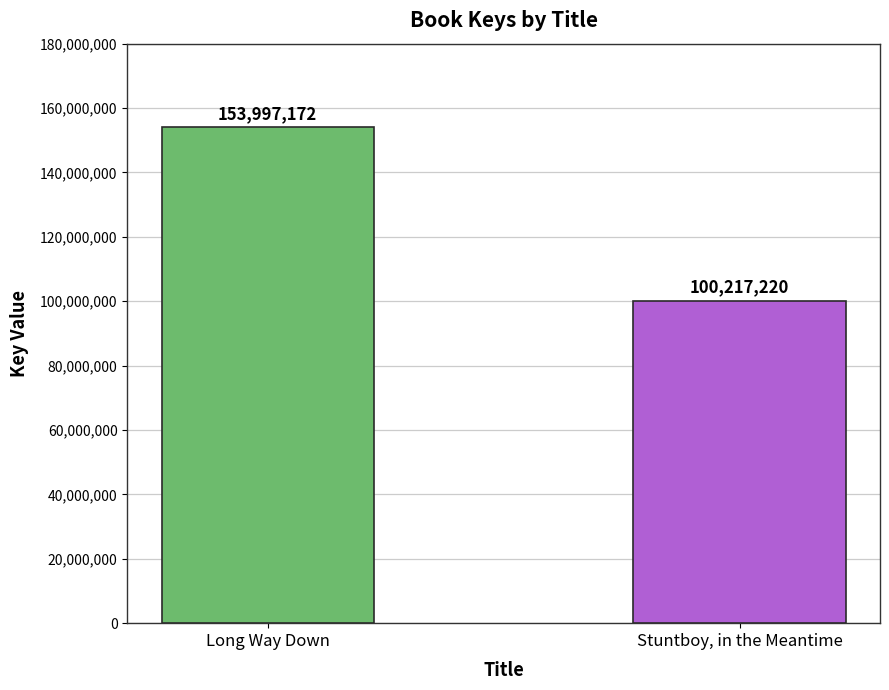

What is the maximum value shown in the chart?

153997172